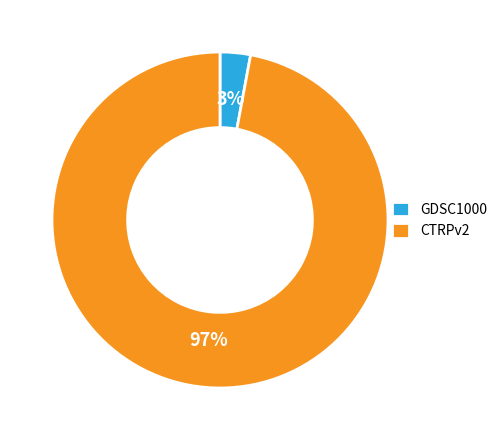

To the nearest percent, what is the difference between the CTRPv2 and GDSC1000 slice percentages?

94%